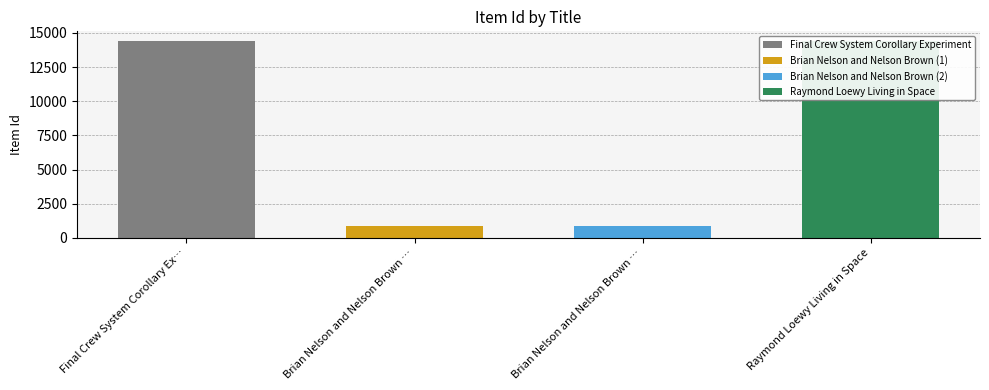

What is the ratio of the value at Brian Nelson and Nelson Brown (1) to the value at Final Crew System Corollary Experiment?

0.1